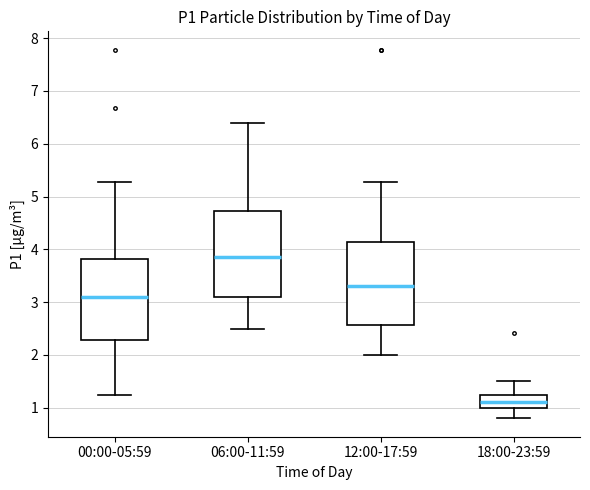

Reading left to right, read every box against the y-axis: the position of its median line, the range the box covers, and the ends of its whiskers. The values are not printed on the chart, so give them approximately, as read against the axis.

00:00-05:59: median 3.1, box 2.3 to 3.8, whiskers 1.3 to 5.3
06:00-11:59: median 3.9, box 3.1 to 4.7, whiskers 2.5 to 6.4
12:00-17:59: median 3.3, box 2.6 to 4.1, whiskers 2.0 to 5.3
18:00-23:59: median 1.1, box 1.0 to 1.3, whiskers 0.8 to 1.5